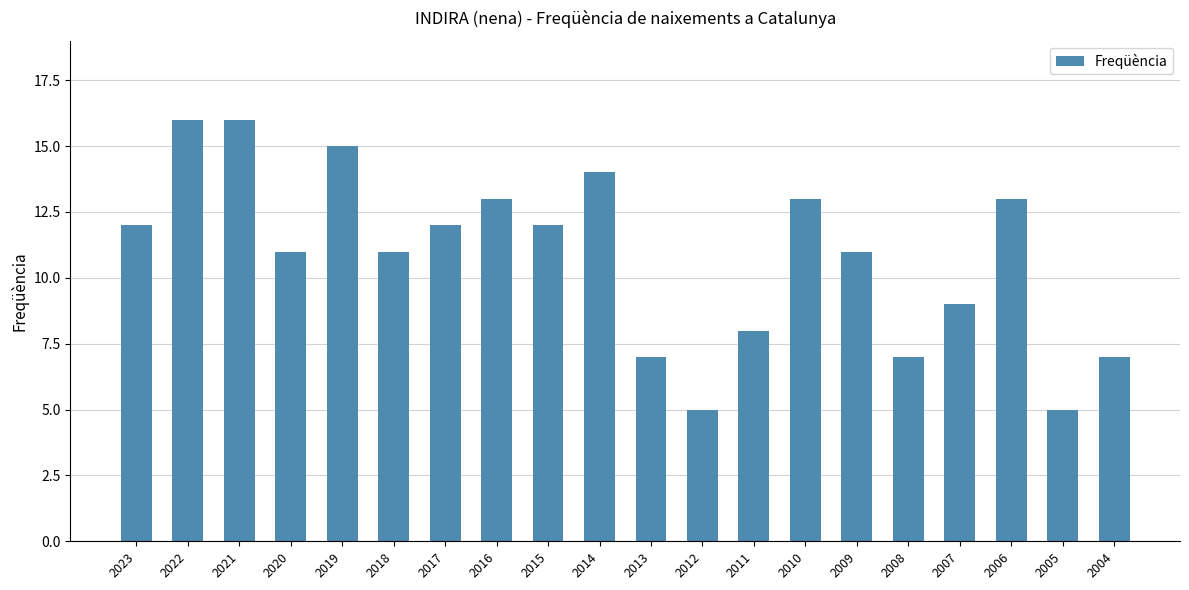

The chart shows a value of 15 at 2019. True or false?

True